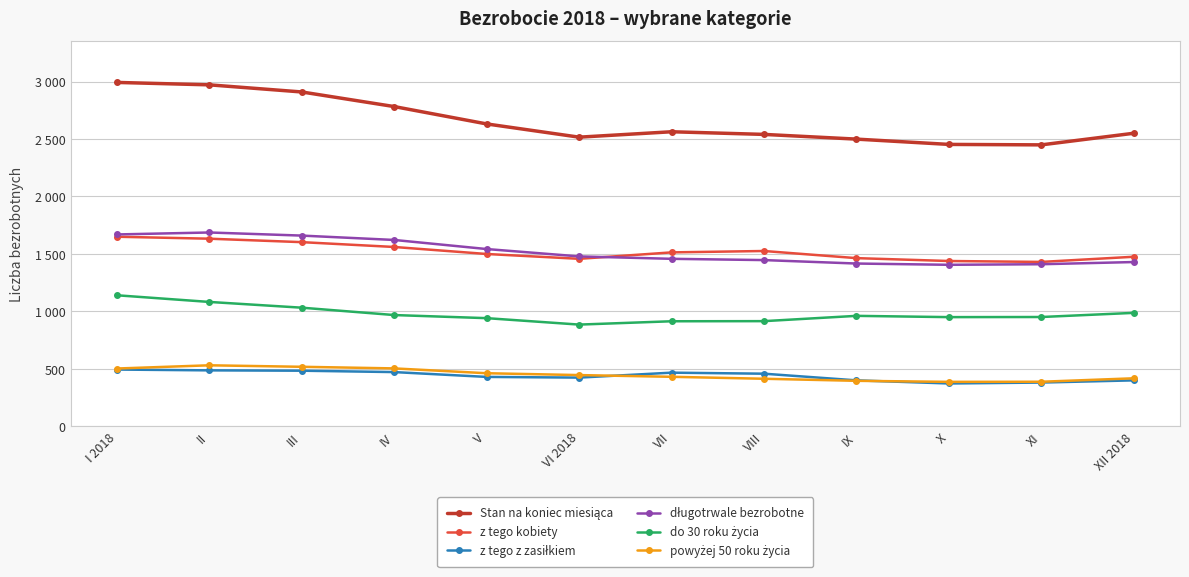

Which has a higher value, IX or V?

V